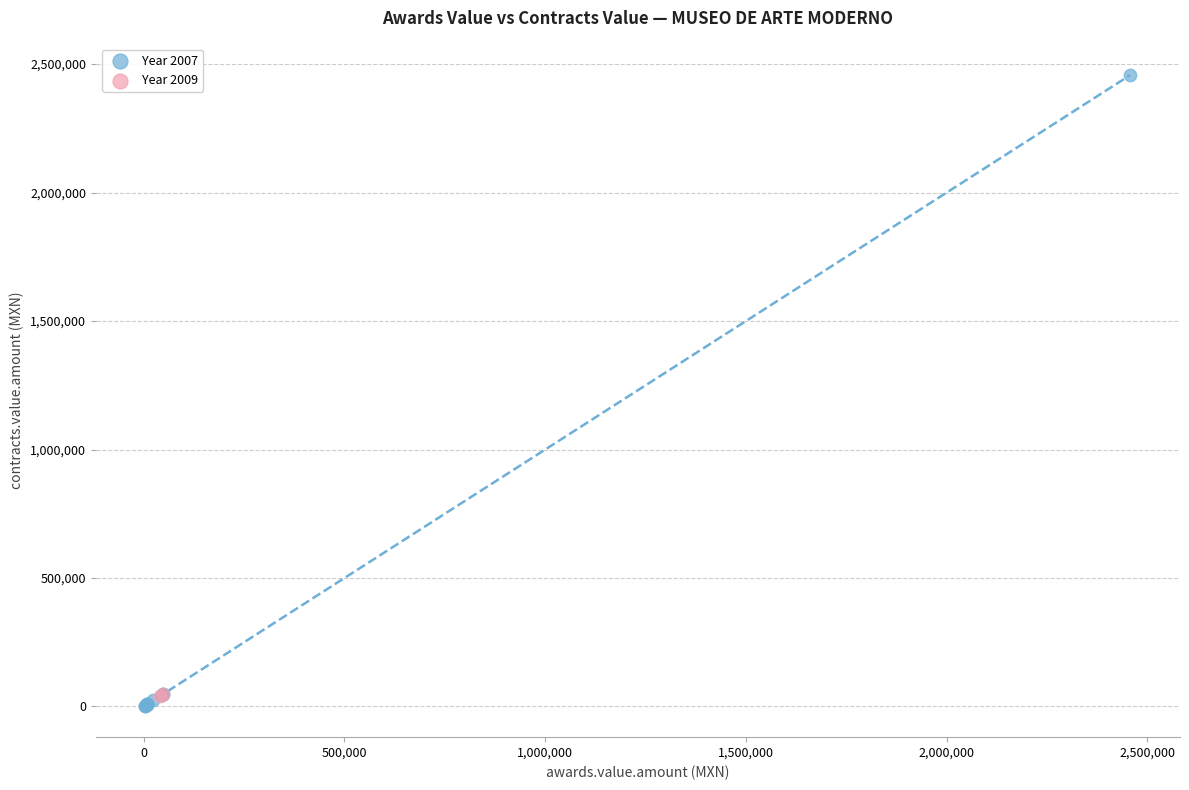

Which series reaches the maximum Y coordinate?

Year 2007